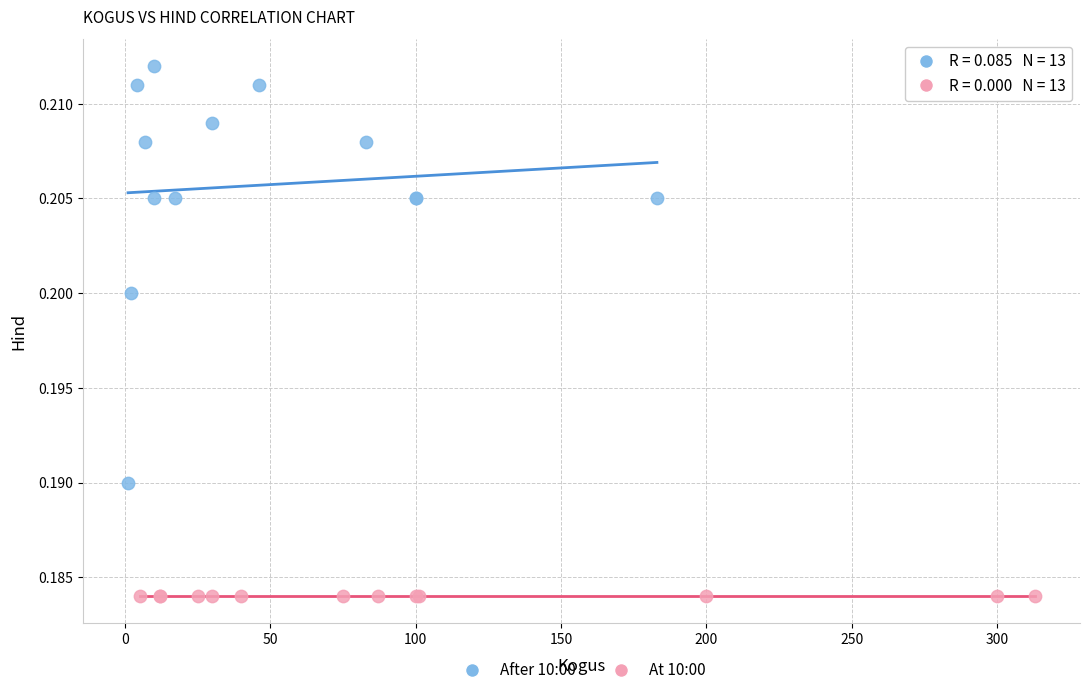

Which series contains the highest Y value?

After 10:00